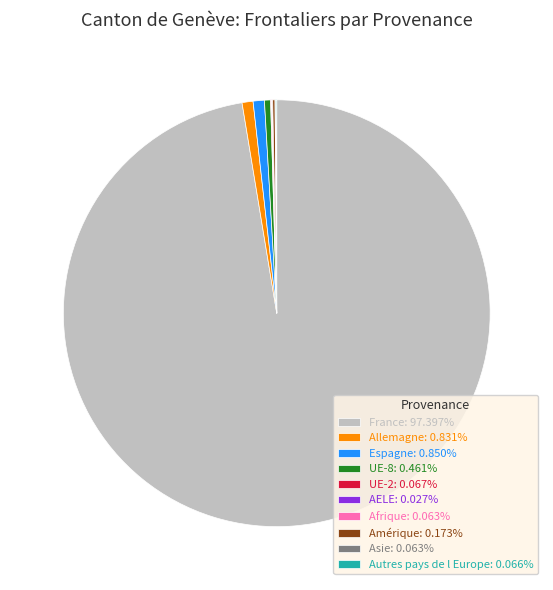

True or false: UE-8 accounts for 8% of the total.

False